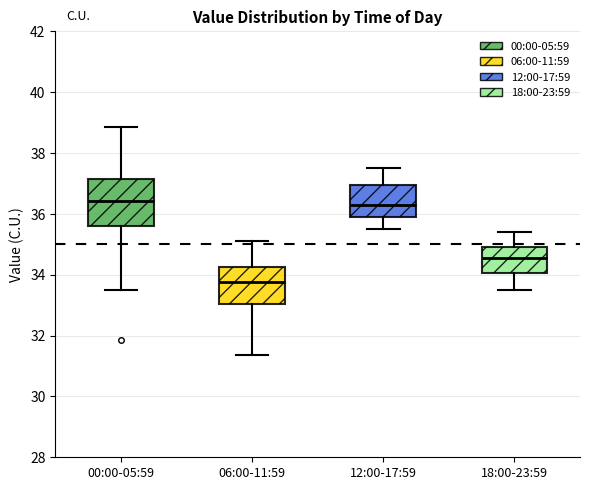

Which box has the lowest median line?

06:00-11:59